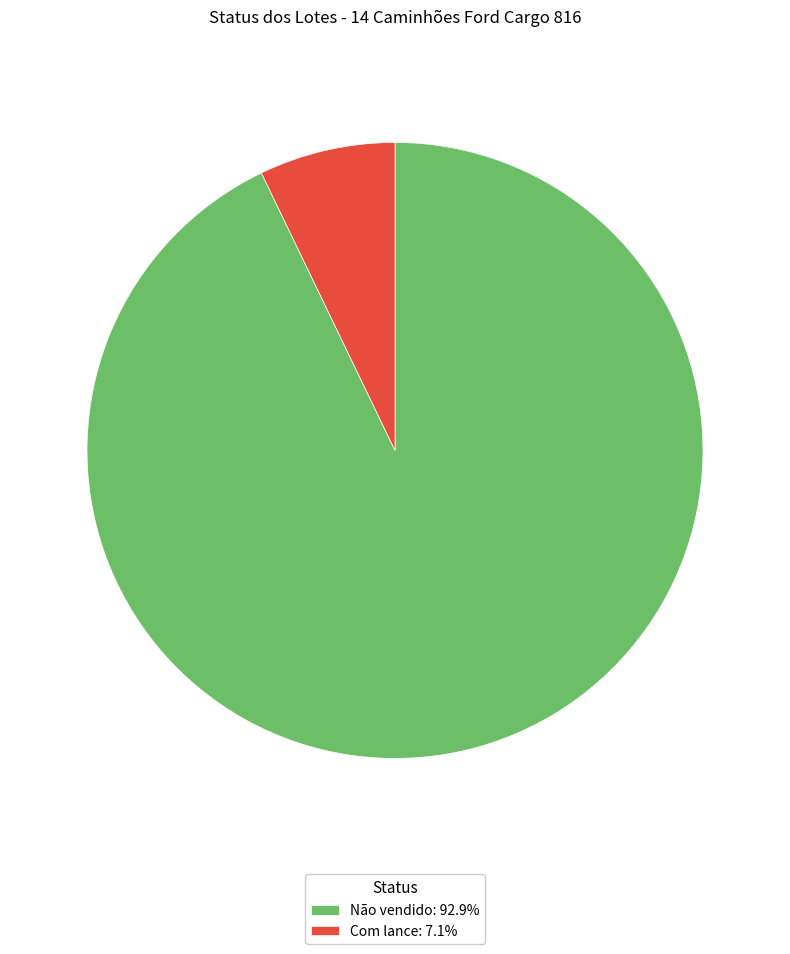

How many segments does this pie chart have?

2